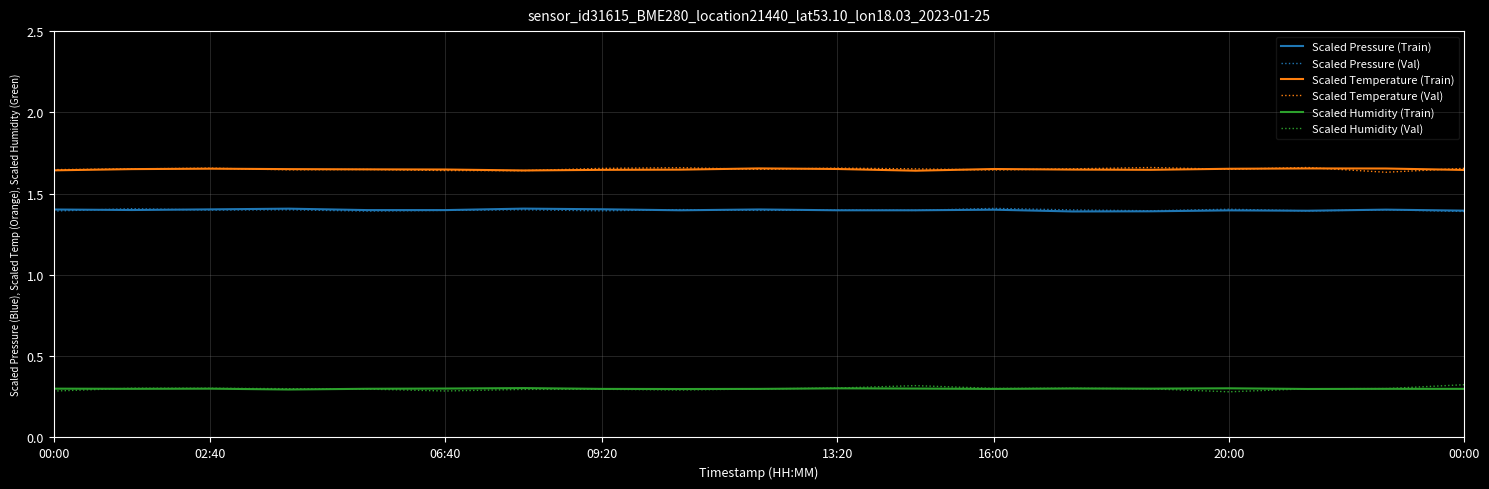

What is the lowest value of the Scaled Humidity (Val) series?

0.3